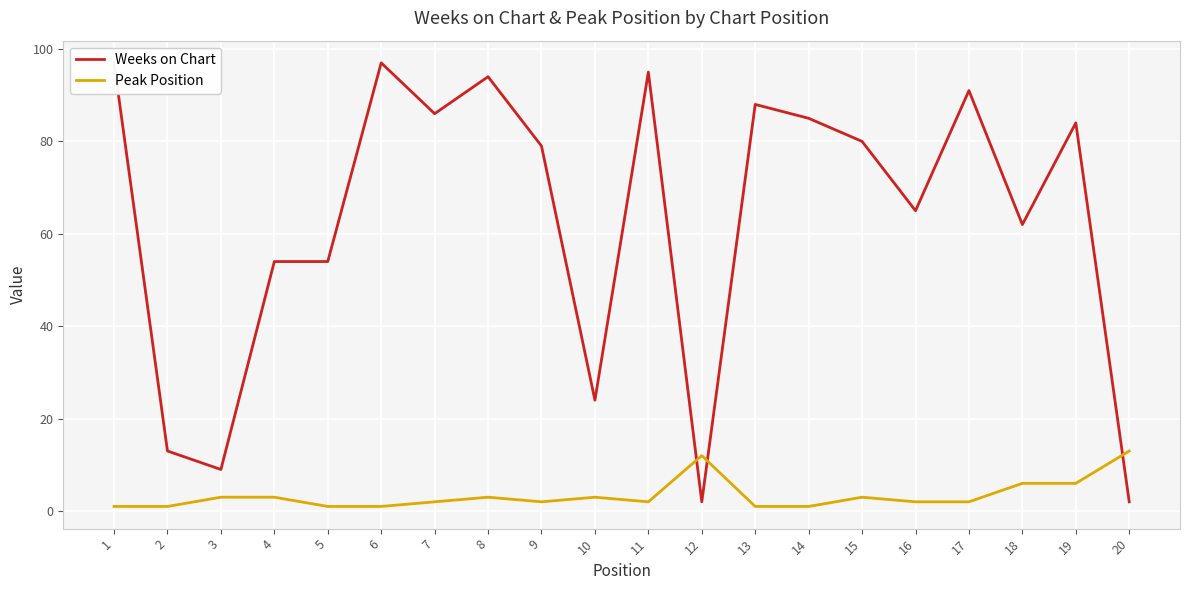

What is the sum of all Weeks on Chart values?

1261